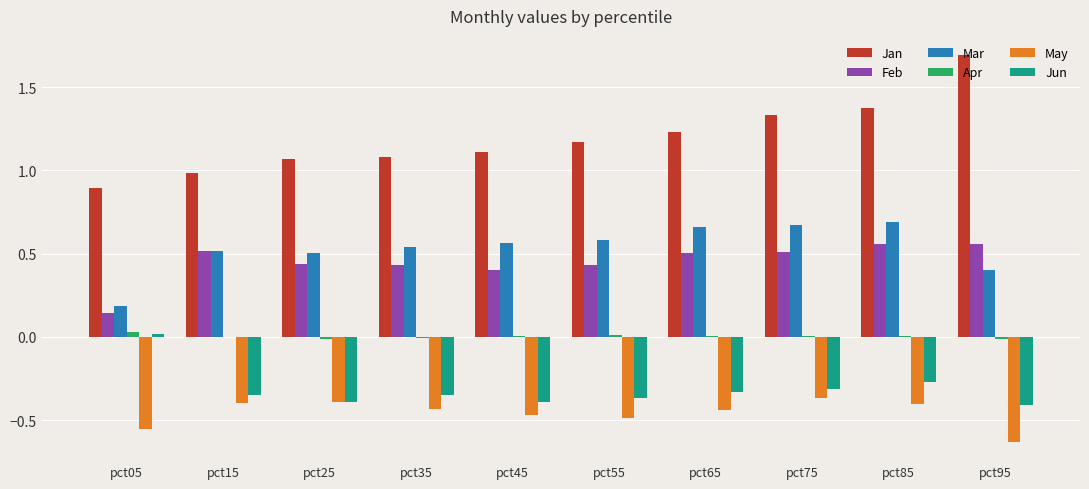

At which label is Jun closest to 0?

pct05